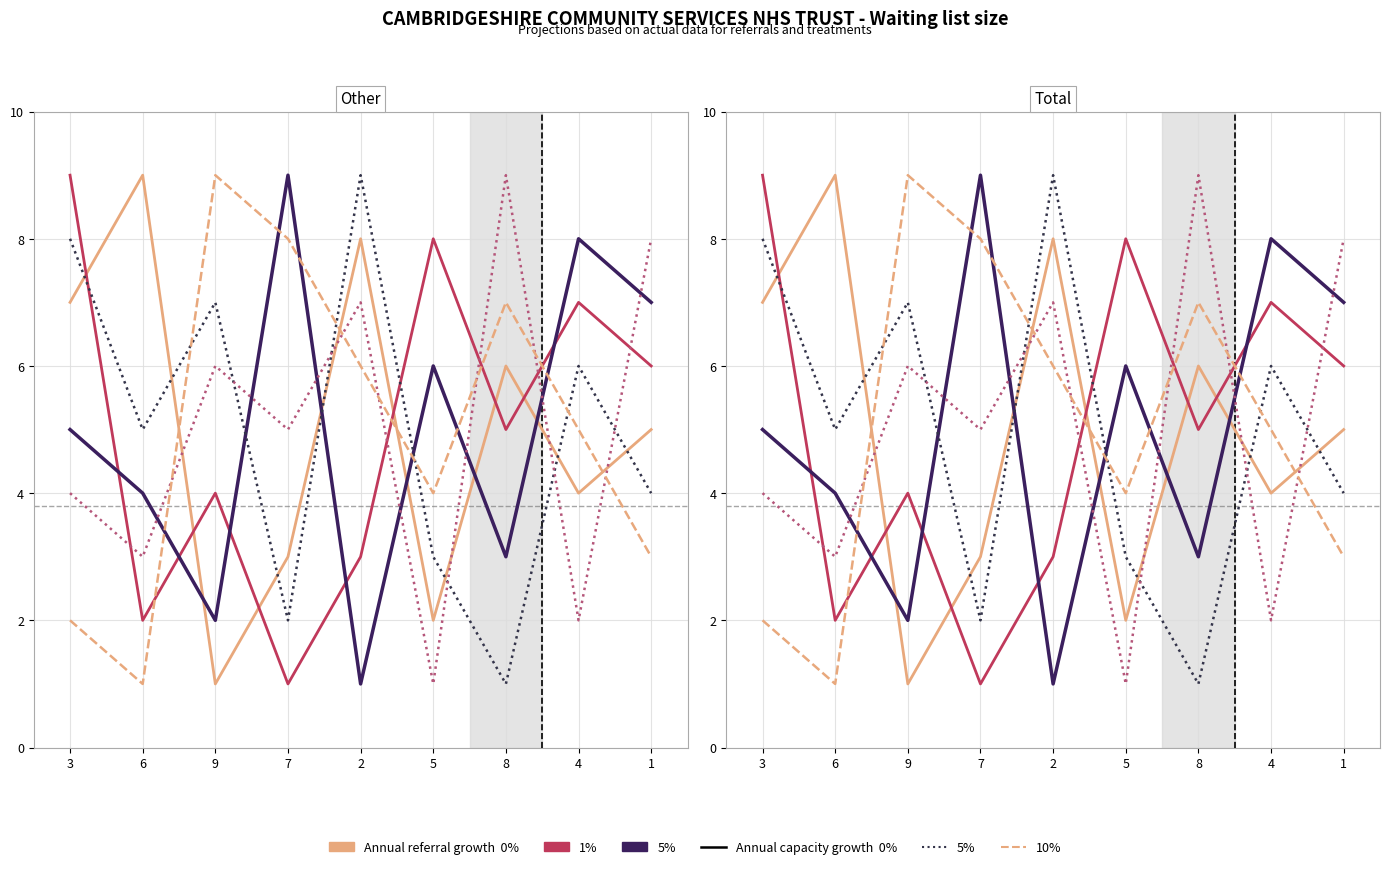

At 2, list the series in order from smallest to largest.

5% growth, 1% growth, 10% capacity, 5% capacity, 0% growth, 0% capacity